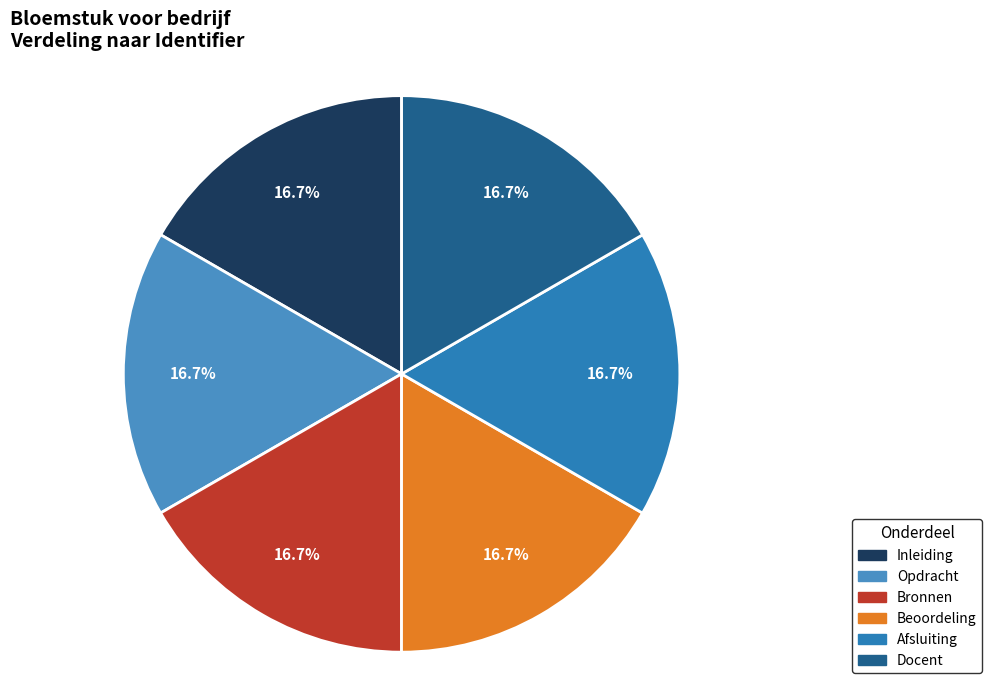

What is the ratio of the value at Bronnen to the value at Beoordeling?

1.0